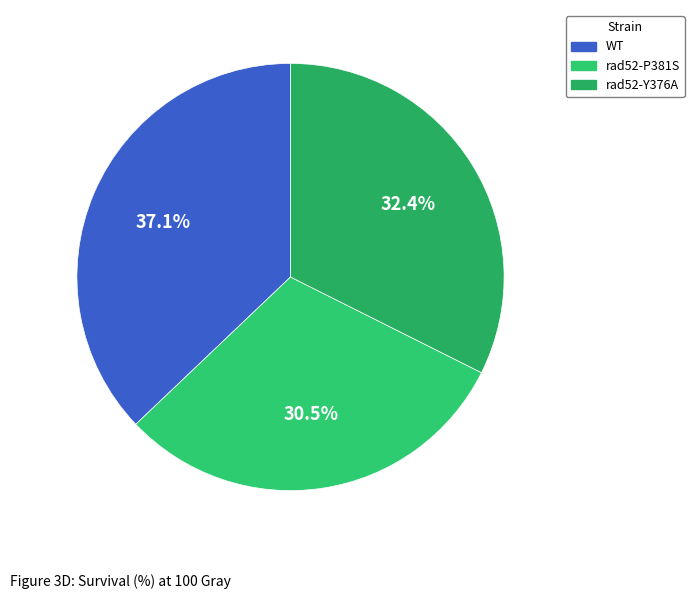

Approximately how many times larger is the value at WT compared to rad52-P381S?

1.2